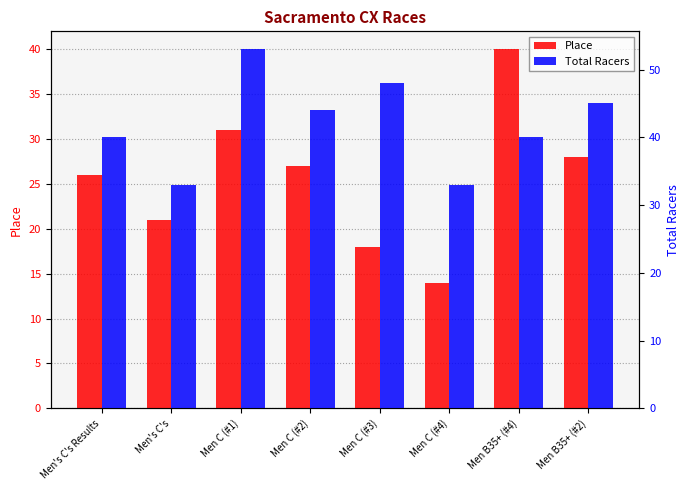

Which series has the largest total across all categories?

Total Racers